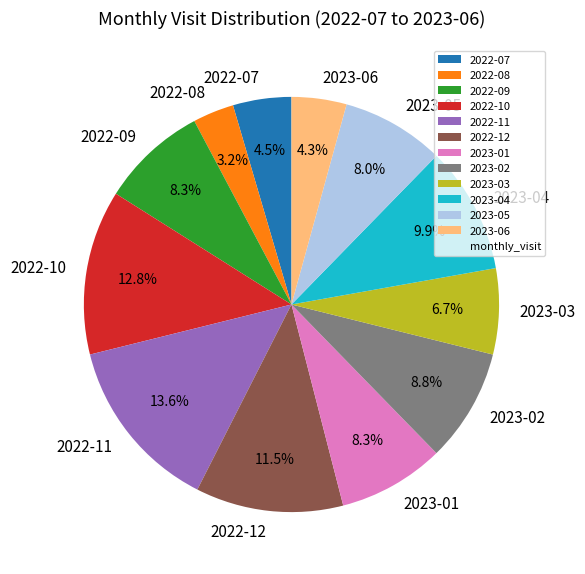

Do 2022-09 and 2023-05 together represent more than half of the pie?

No